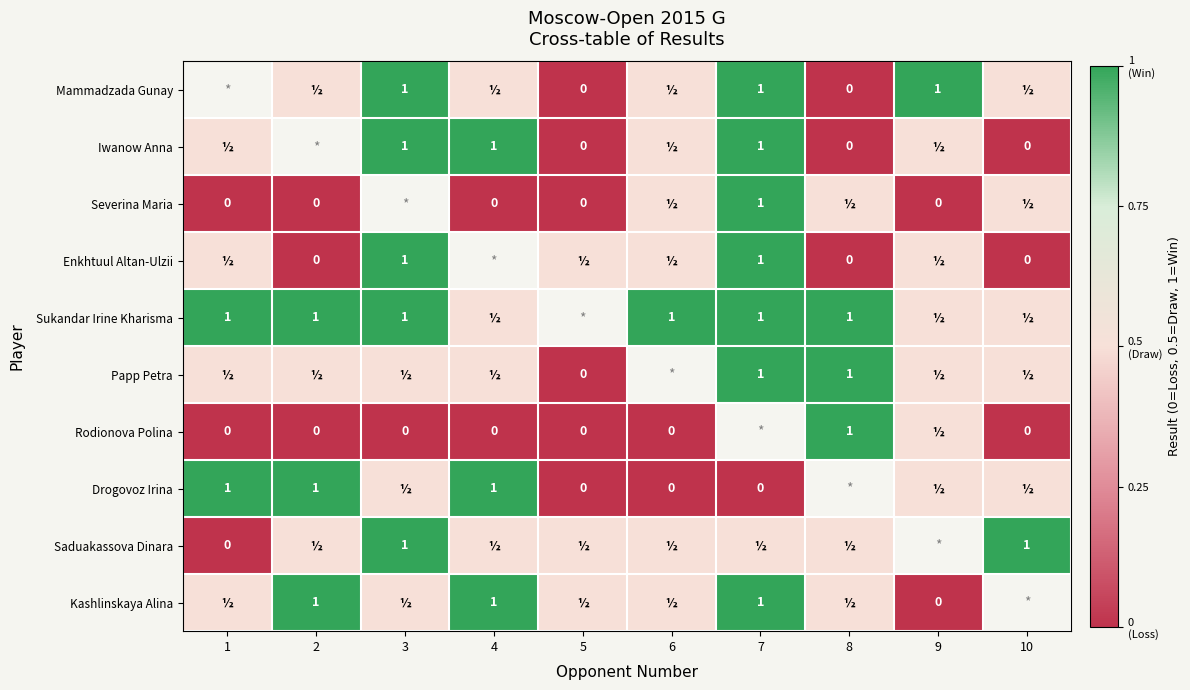

Is it true that Sukandar Irine Kharisma equals 0.5 at 8?

False